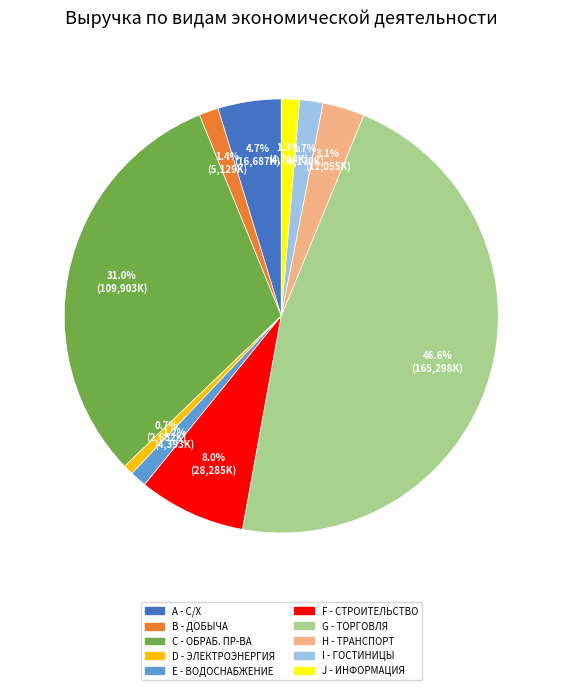

Which slice is the largest?

G - ТОРГОВЛЯ